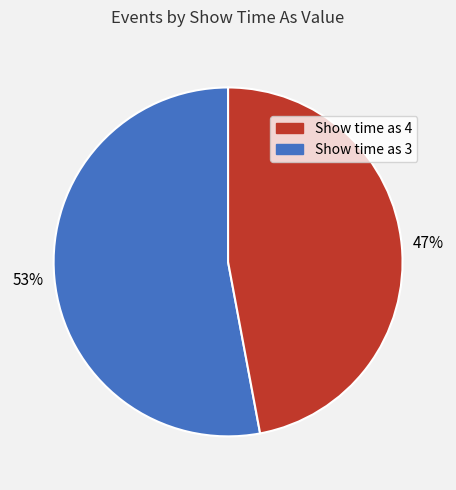

How many slices are in this pie chart?

2